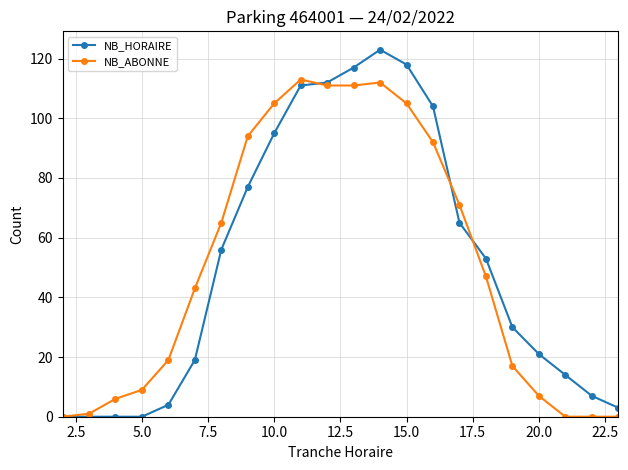

At how many categories does at least one series exceed 35?

12